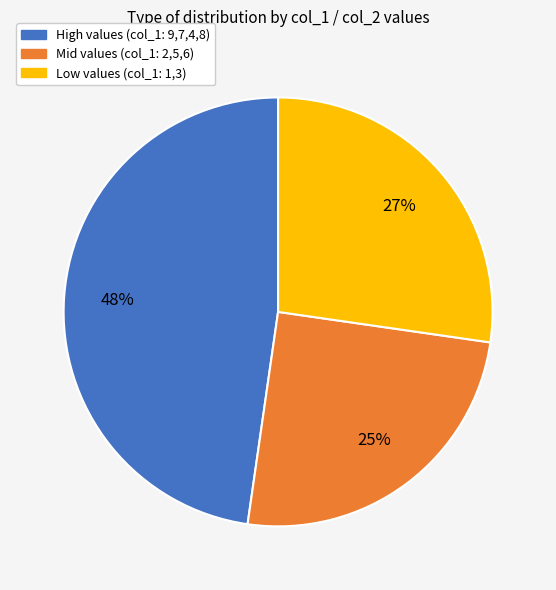

Is Mid values (col_1: 2,5,6) the majority of the pie?

No